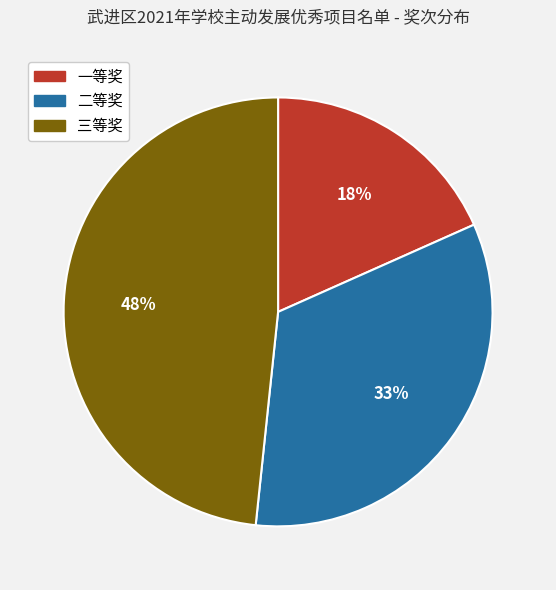

To the nearest percent, what is the combined percentage of 三等奖 and 二等奖?

82%